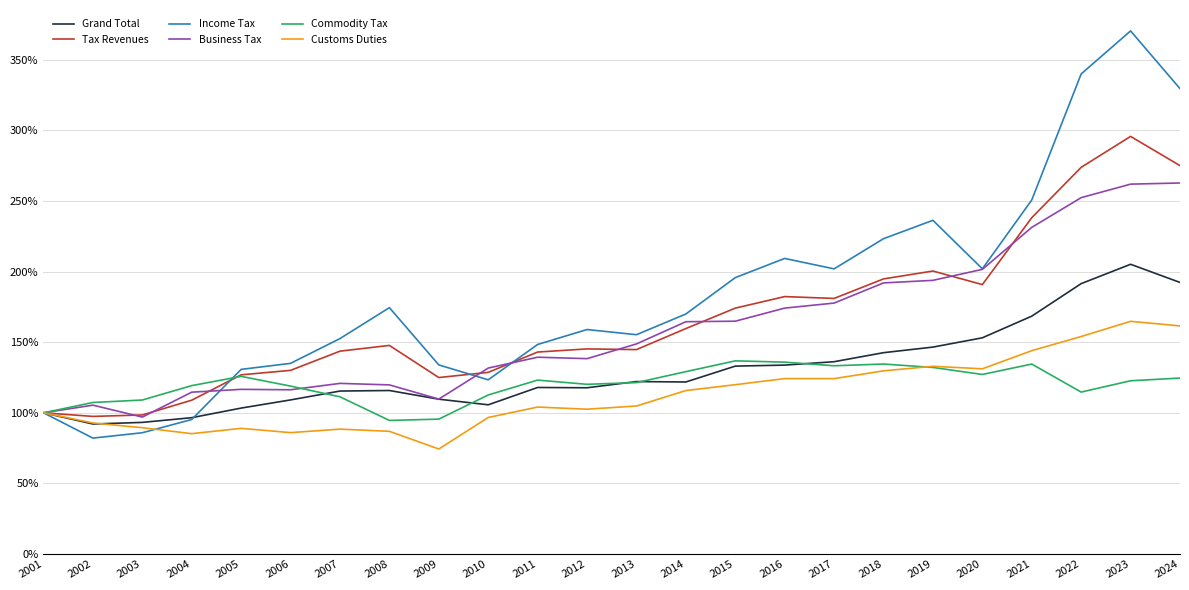

Between 2008 and 2018, which series saw the biggest shift?

Business Tax